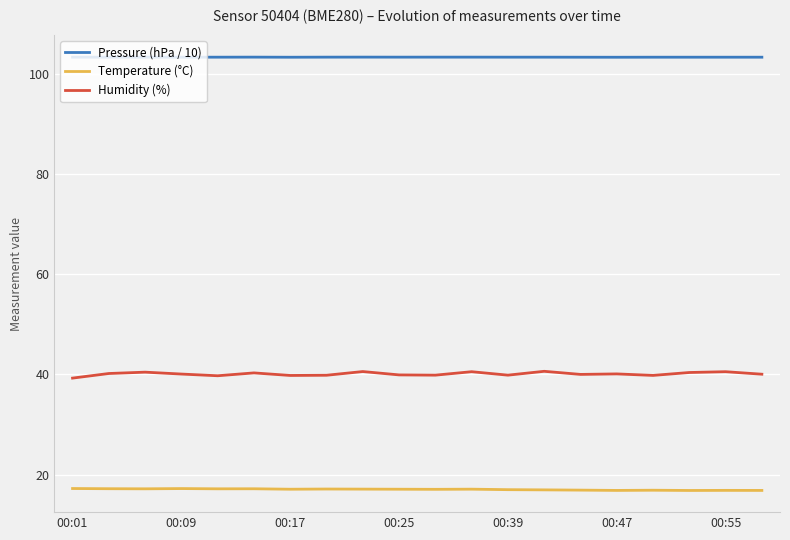

True or false: Humidity (%) and Temperature (°C) intersect in this chart.

False